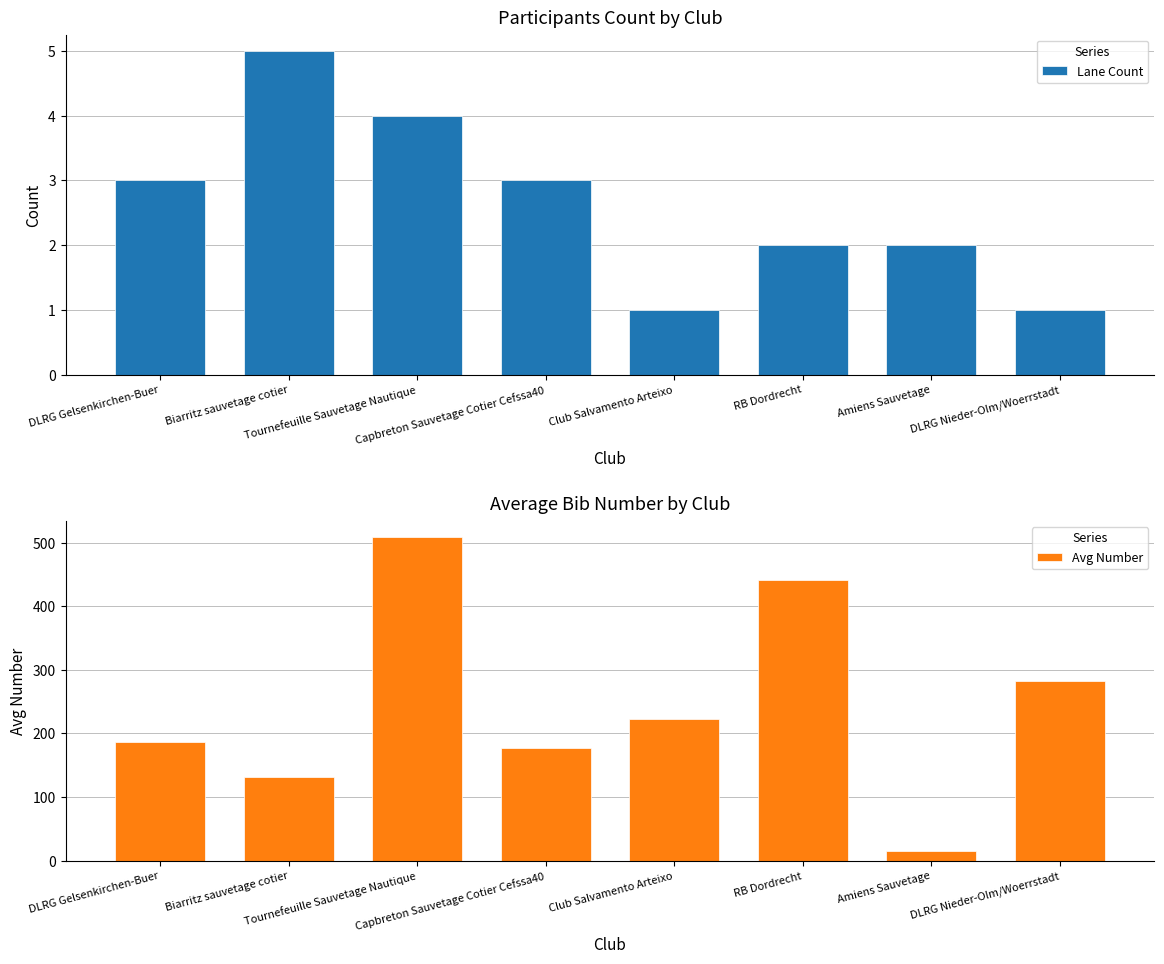

What is the label of the 5th bar from the left?

Club Salvamento Arteixo